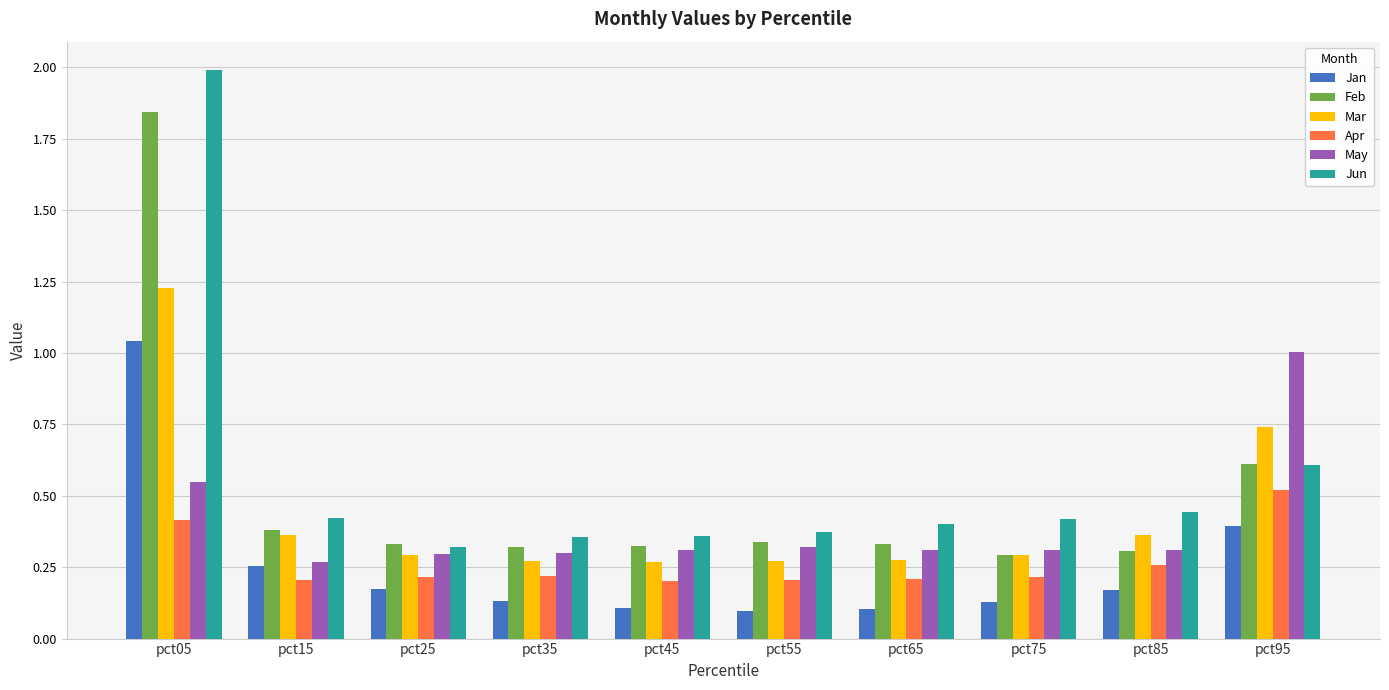

What is the difference between the maximum and minimum values in the Feb series?

1.6